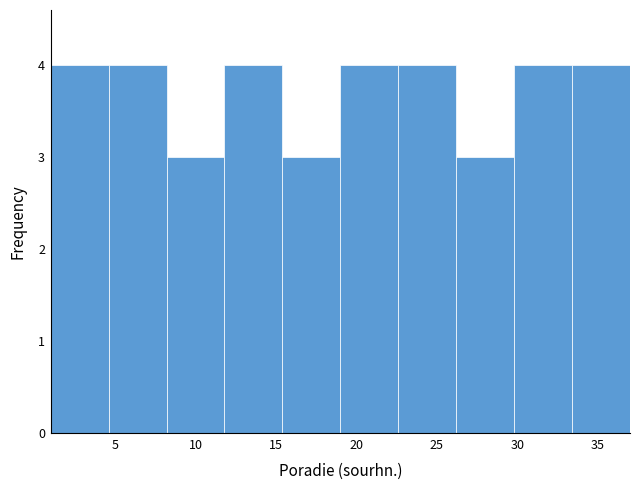

How tall is the bar that spans 8.2 to 11.8 on the x-axis? Neither the bar edges nor the heights are printed on the chart, so give them approximately, as read against the axes.

3